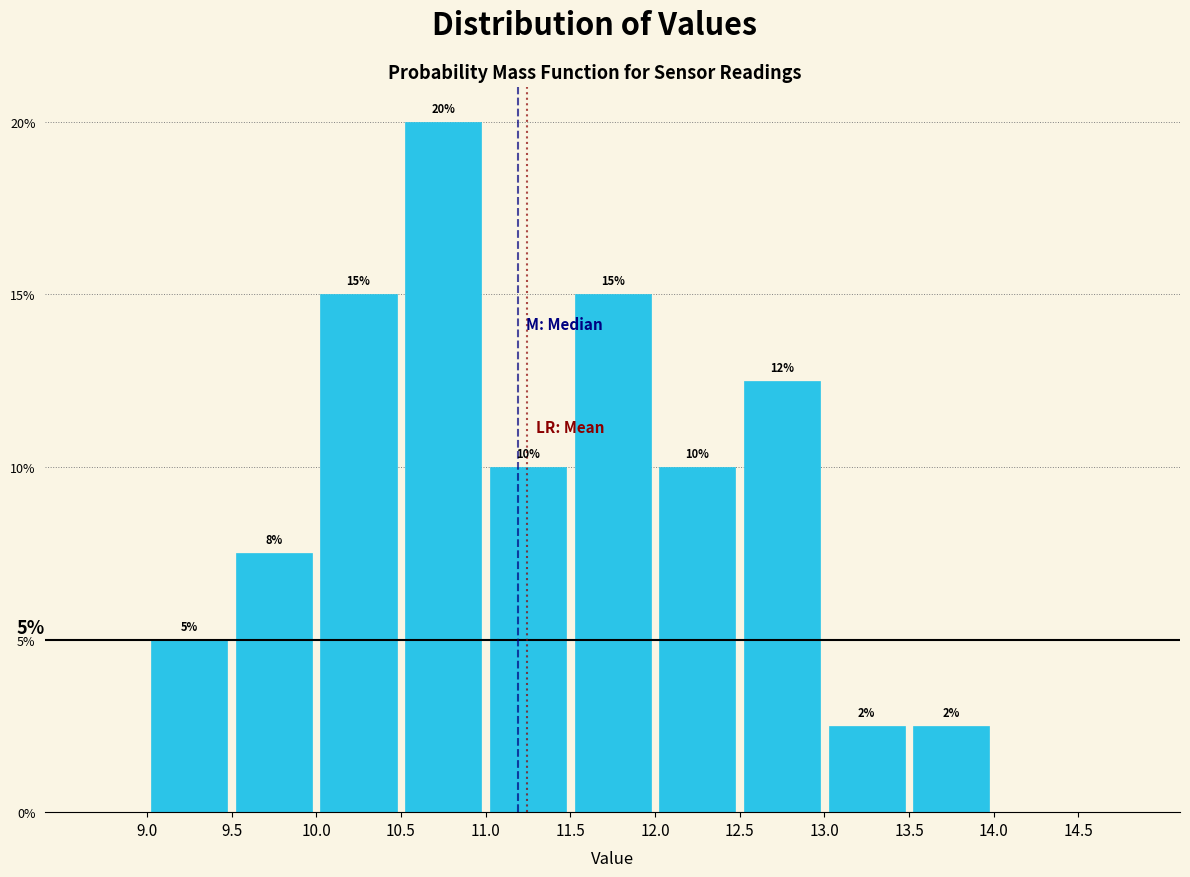

Over which range of the x-axis is the bar tallest?

10.5 to 11.0